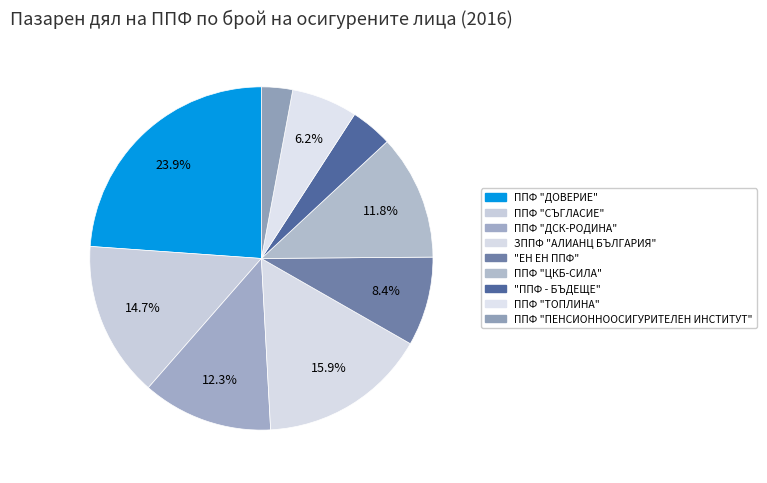

Rank the categories by value from lowest to highest.

ППФ "ПЕНСИОННООСИГУРИТЕЛЕН ИНСТИТУТ", "ППФ - БЪДЕЩЕ", ППФ "ТОПЛИНА", "ЕН ЕН ППФ", ППФ "ЦКБ-СИЛА", ППФ "ДСК-РОДИНА", ППФ "СЪГЛАСИЕ", ЗППФ "АЛИАНЦ БЪЛГАРИЯ", ППФ "ДОВЕРИЕ"